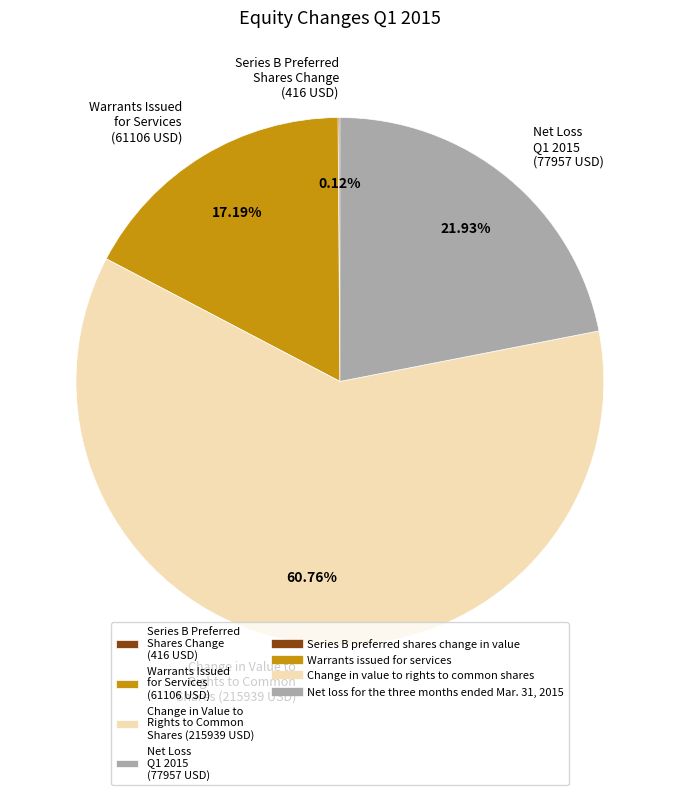

What is the ratio of the value at Warrants Issued for Services (61106 USD) to the value at Net Loss Q1 2015 (77957 USD)?

0.8